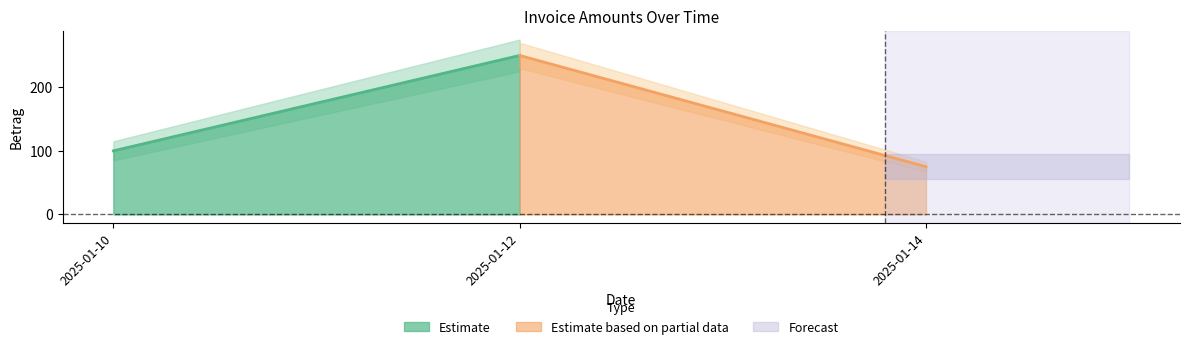

Between 2025-01-12 and 2025-01-14, which is larger?

2025-01-12